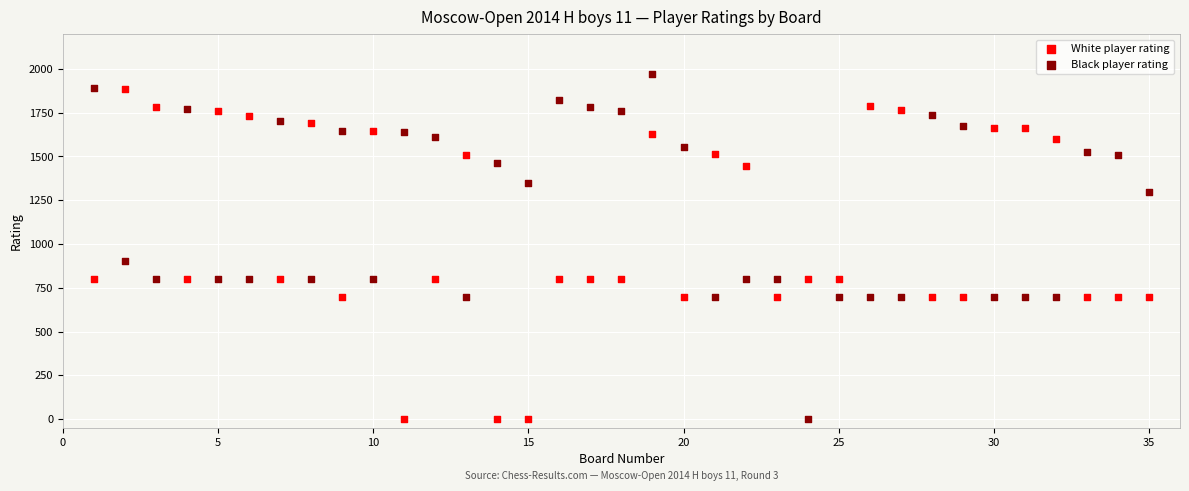

Across all series, what Y value is closest to 985?

900